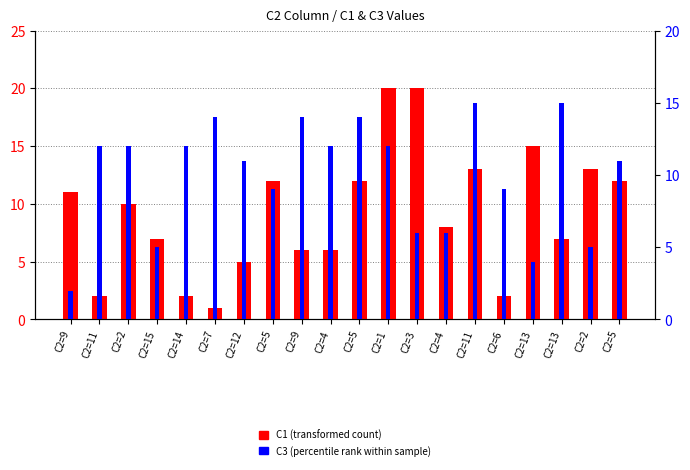

At which label does C1 (transformed count) first exceed 10?

C2=9